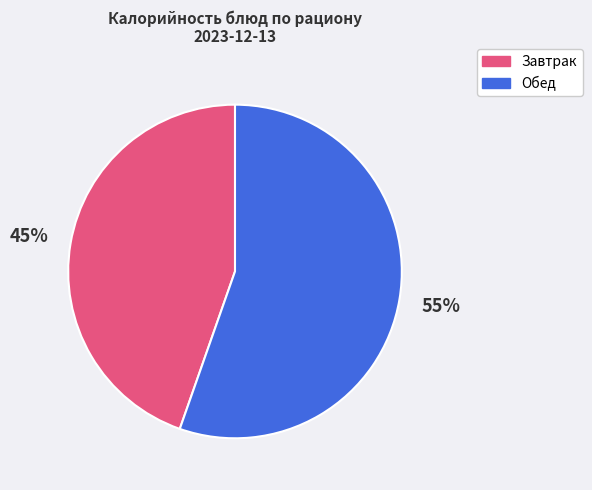

How many slices are in this pie chart?

2